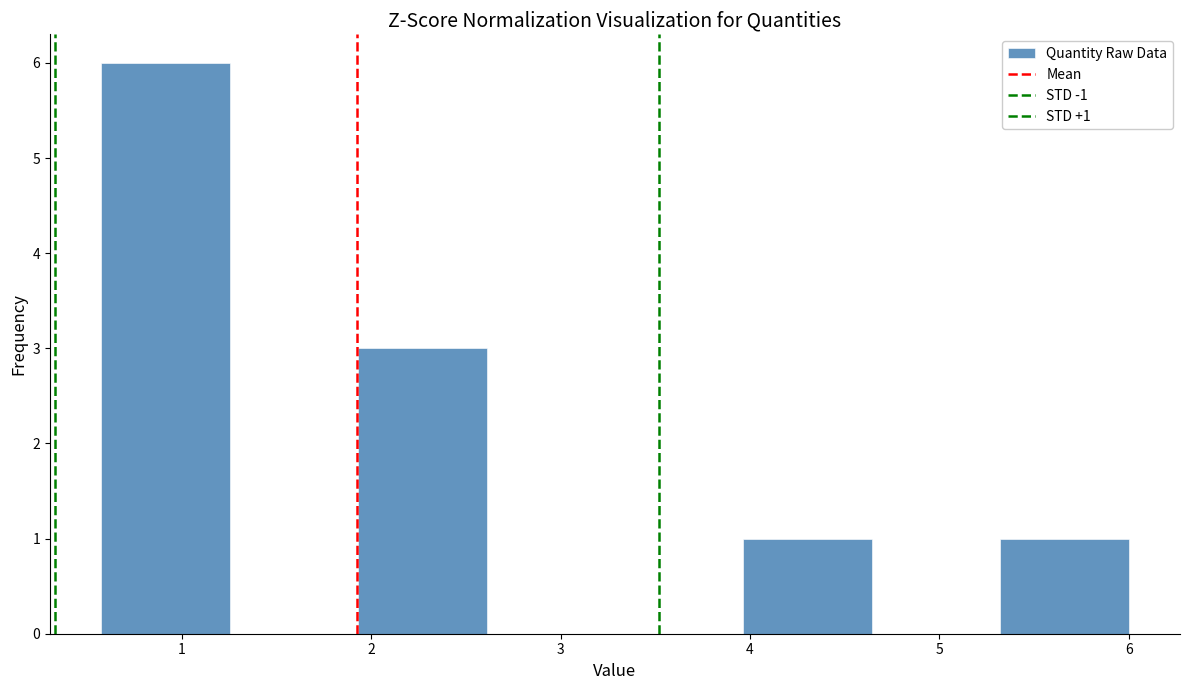

Which range on the x-axis has the tallest bar?

0.6 to 1.3